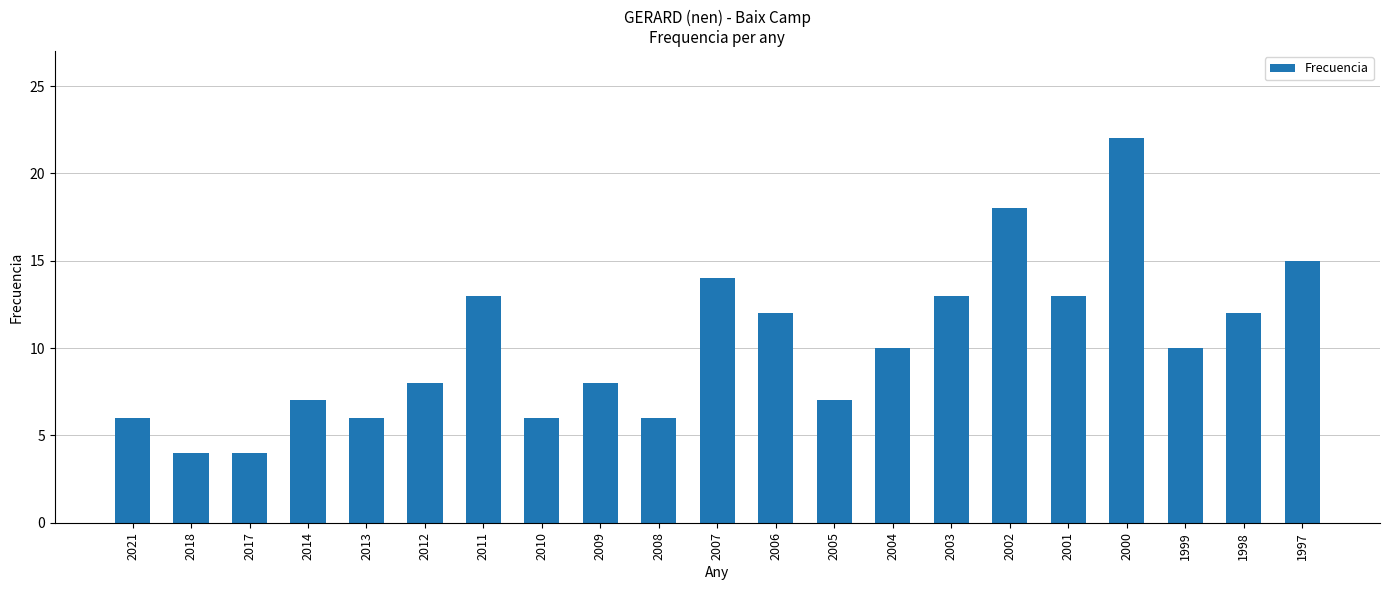

Reading left to right, list all the values displayed in this chart.

6	4	4	7	6	8	13	6	8	6	14	12	7	10	13	18	13	22	10	12	15